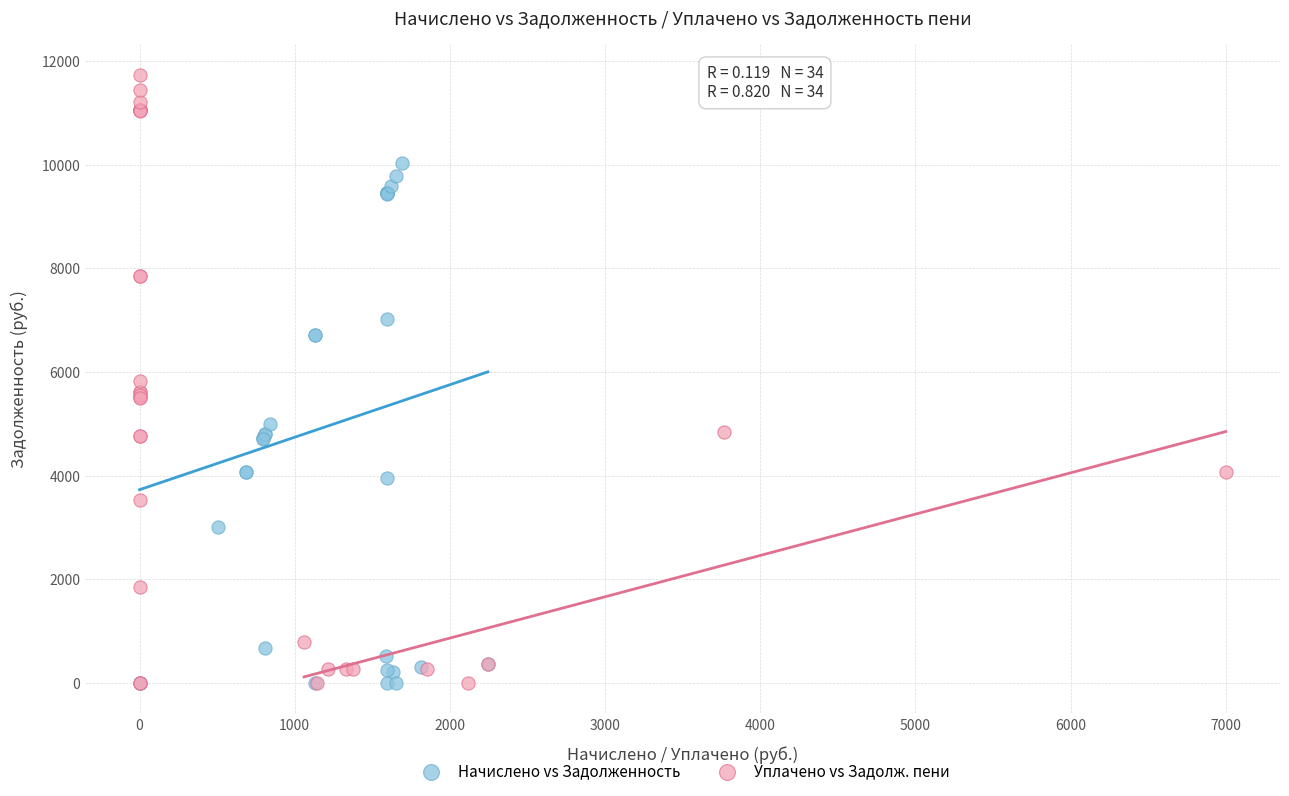

Which series has the largest Y range (max minus min)?

Уплачено vs Задолж. пени